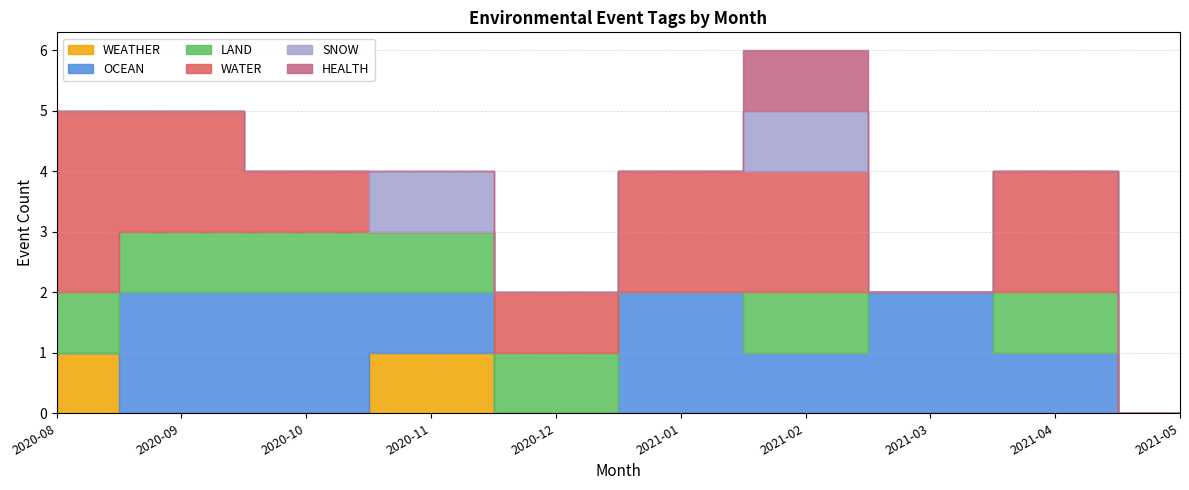

Between 2021-03 and 2021-05, which series saw the biggest shift?

OCEAN